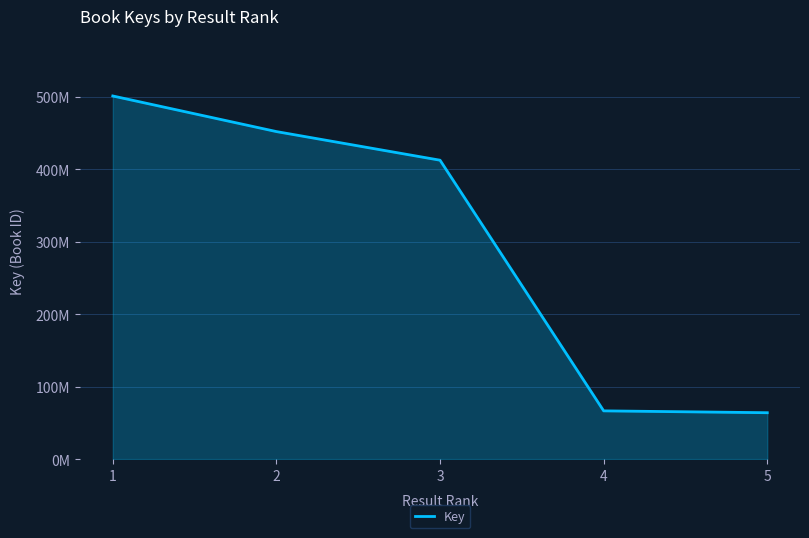

Rank the categories by value from lowest to highest.

5, 4, 3, 2, 1